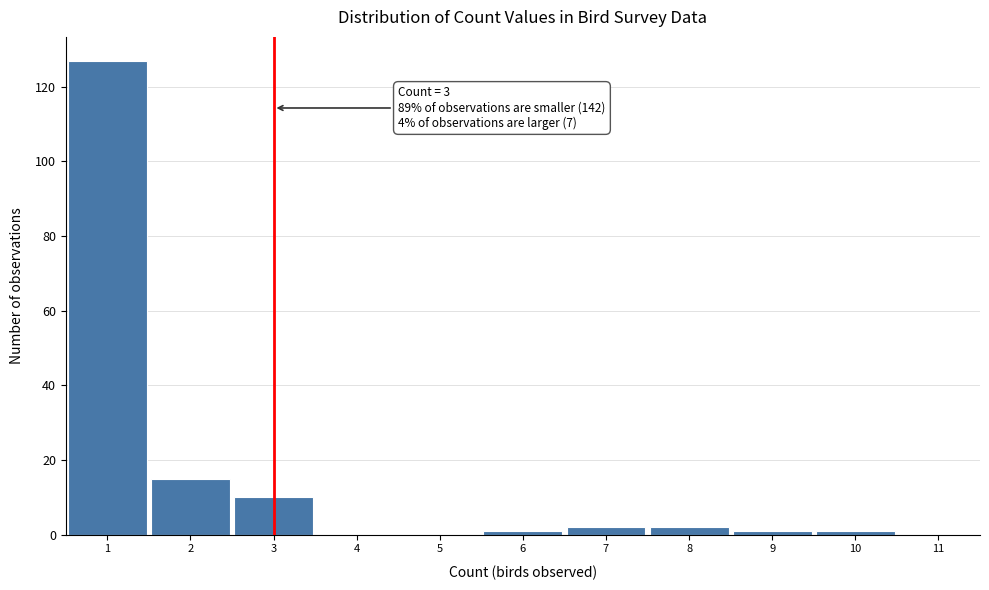

Which range on the x-axis has the tallest bar?

0.5 to 1.5